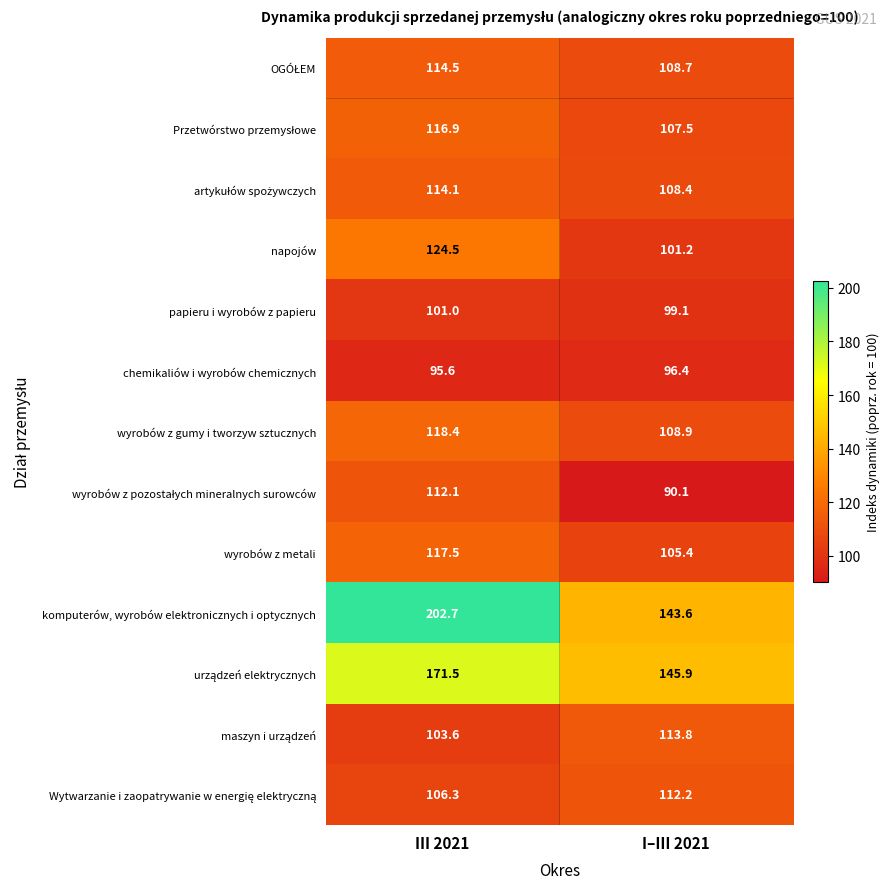

Count the number of categories in the chart.

2